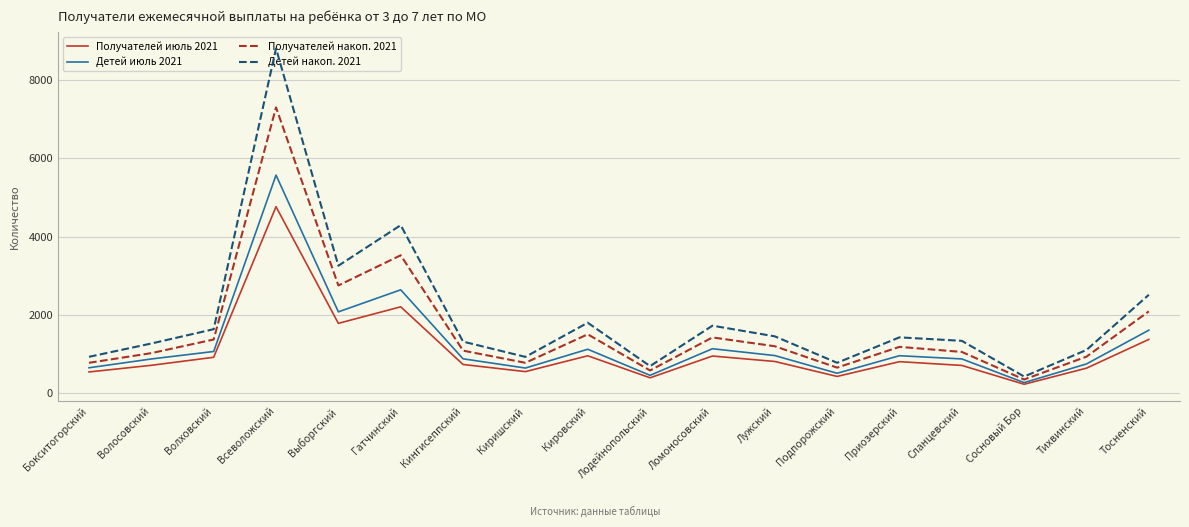

Which series has the largest range (max minus min)?

Детей накоп. 2021